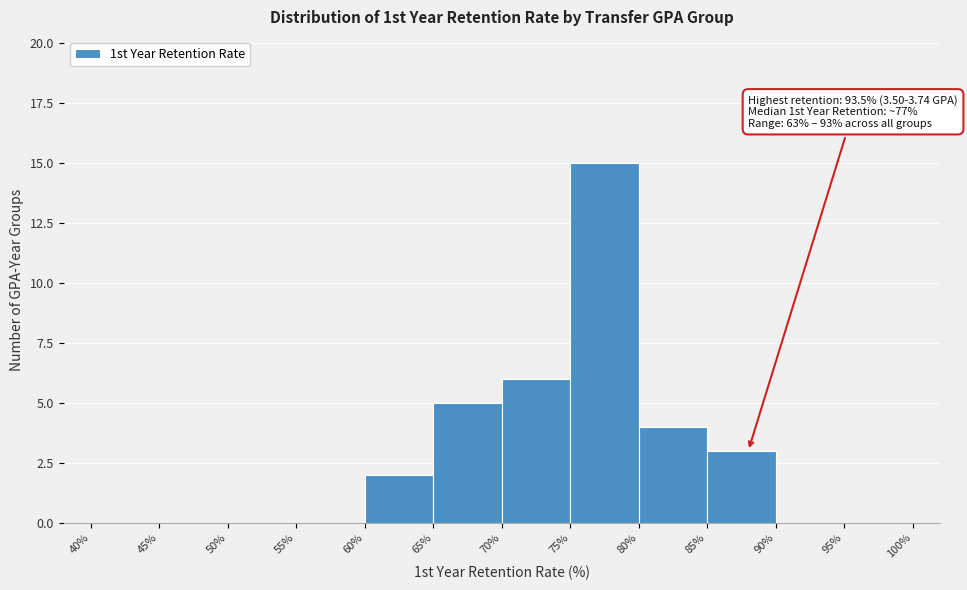

Which range on the x-axis has the tallest bar?

75% to 80%